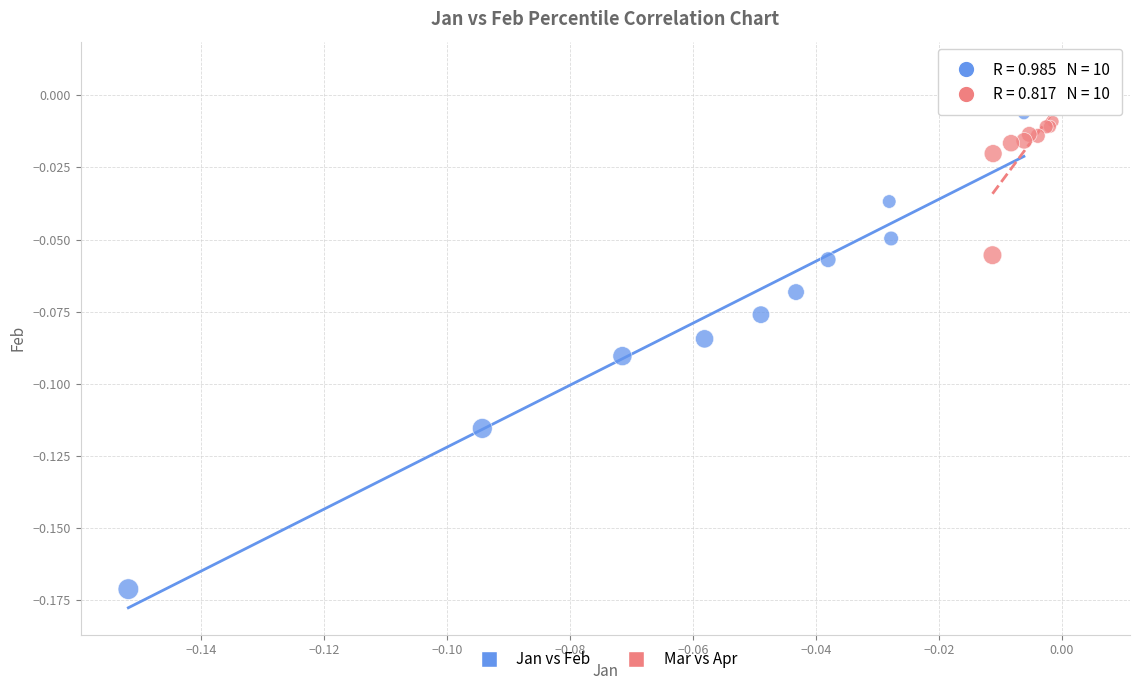

Which series contains the highest Y value?

Mar vs Apr